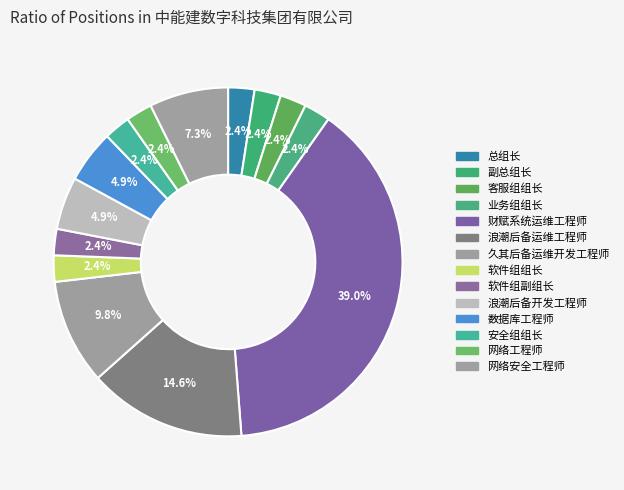

Count the number of slices in the pie.

14